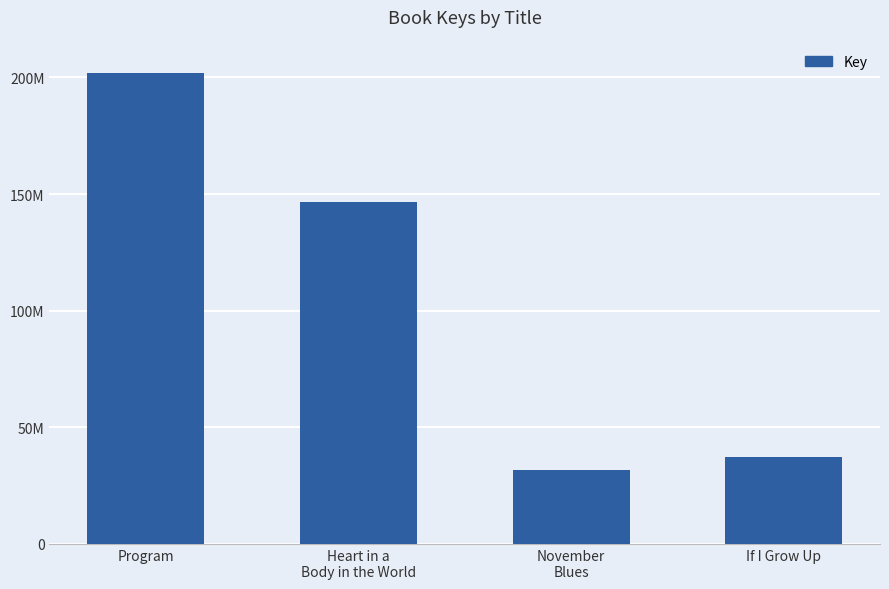

Reading right to left, list all the values displayed in this chart.

37293750	31703481	146399216	201808405